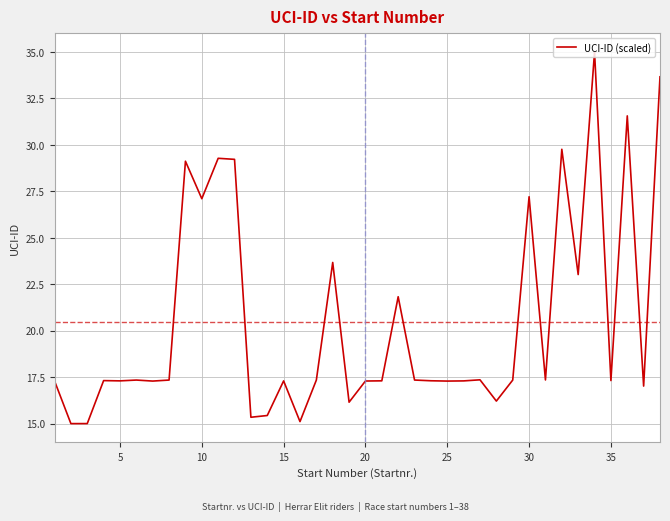

What is the difference between the second highest and minimum values?

18.7